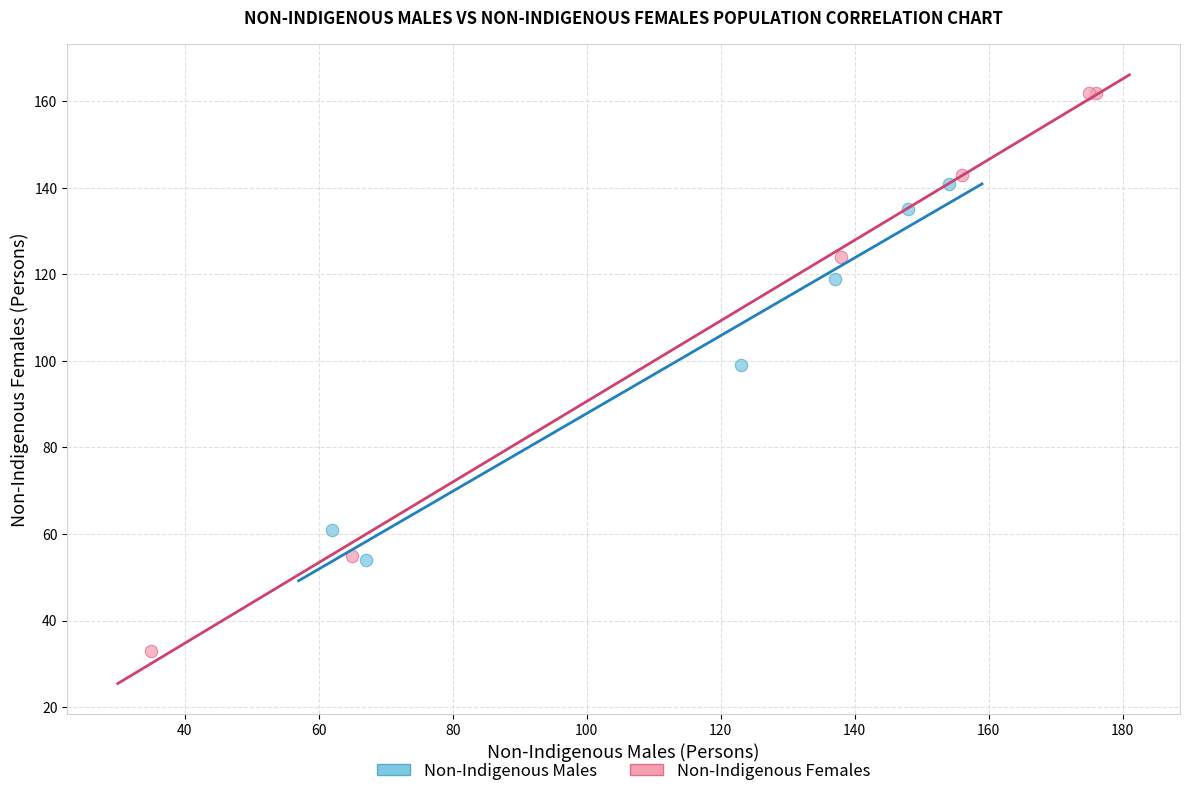

Which series reaches the minimum Y coordinate?

Non-Indigenous Females